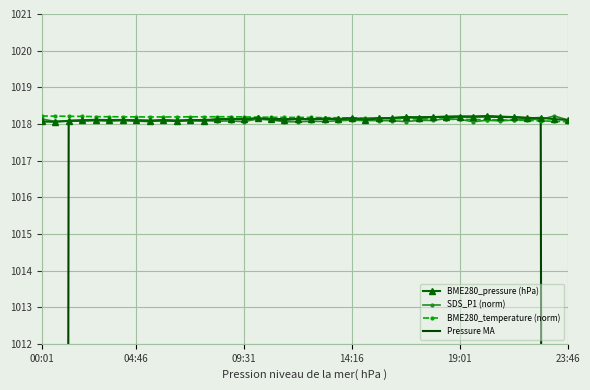

What is the smallest value displayed?

610.8